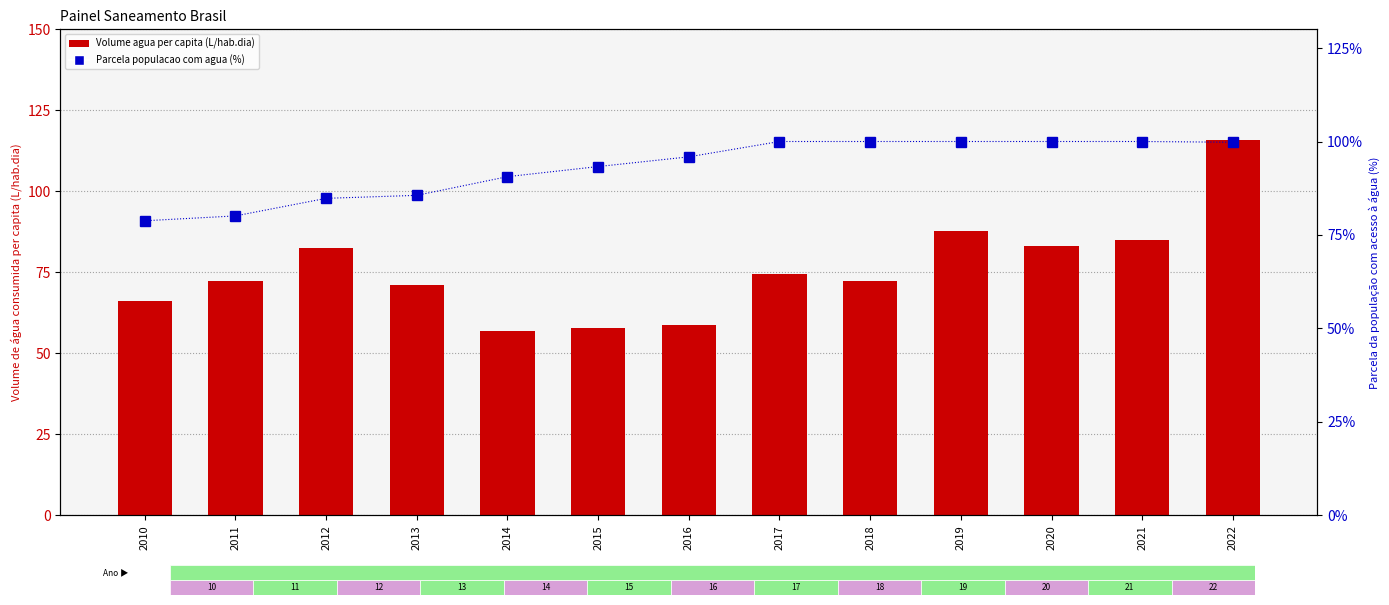

Where is Volume agua per capita (L/dia) nearest to the value 86?

2021